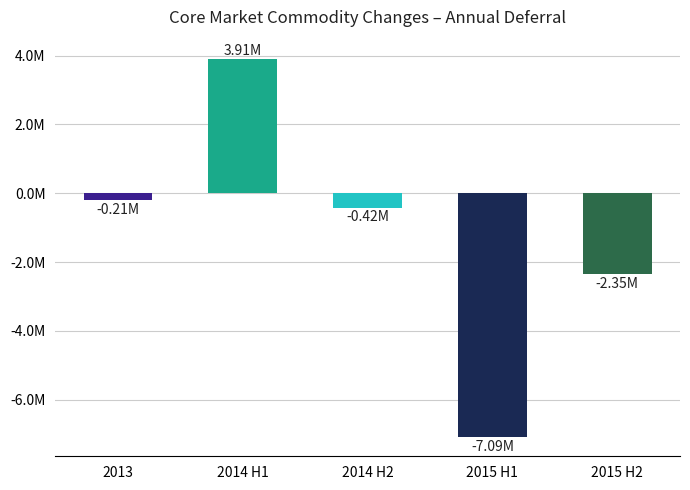

At which label does the data first exceed -417206?

2013